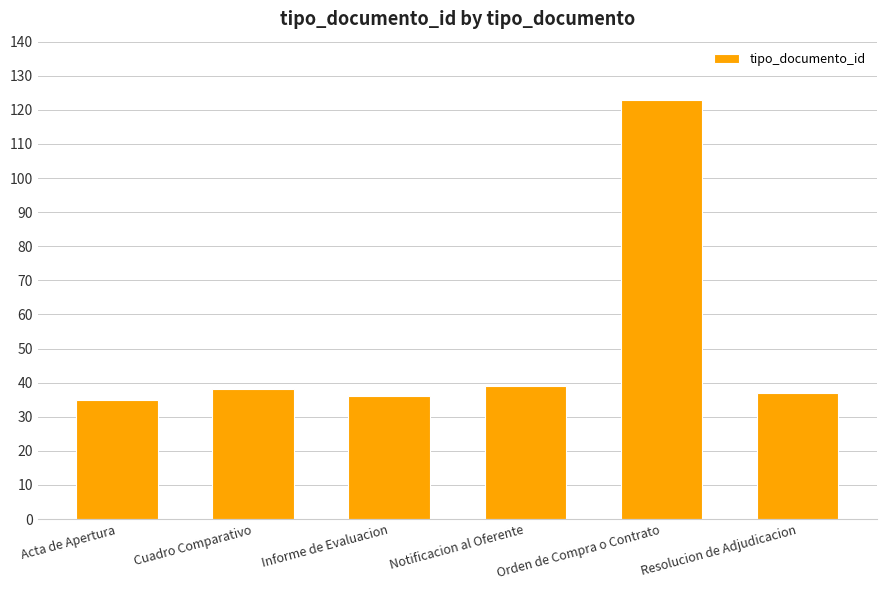

What position from the left is Orden de Compra o Contrato?

5